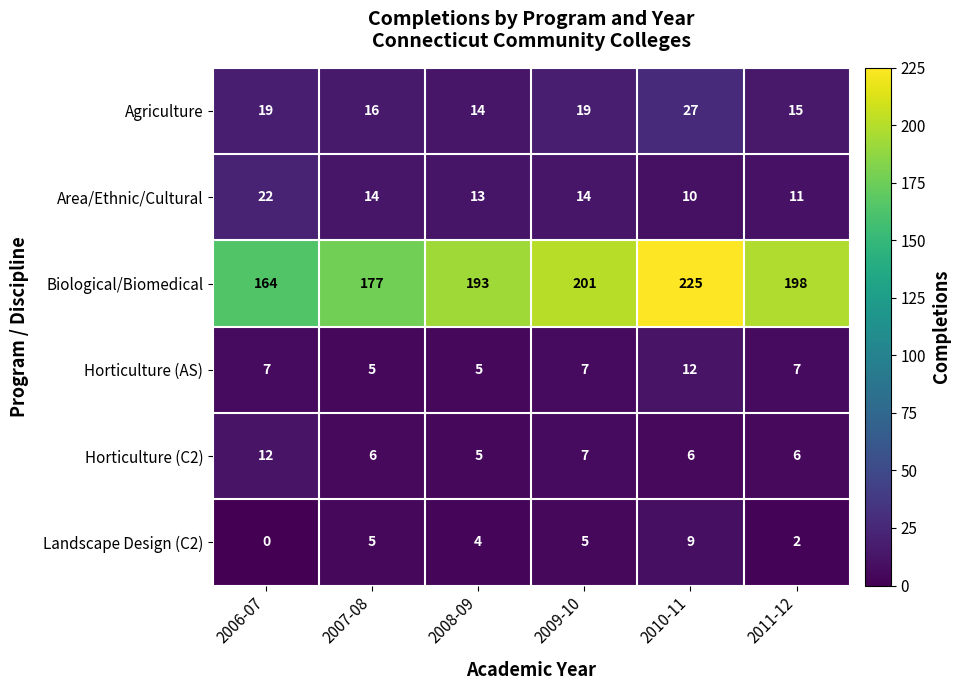

Which series changed the most between 2006-07 and 2009-10?

Biological/Biomedical